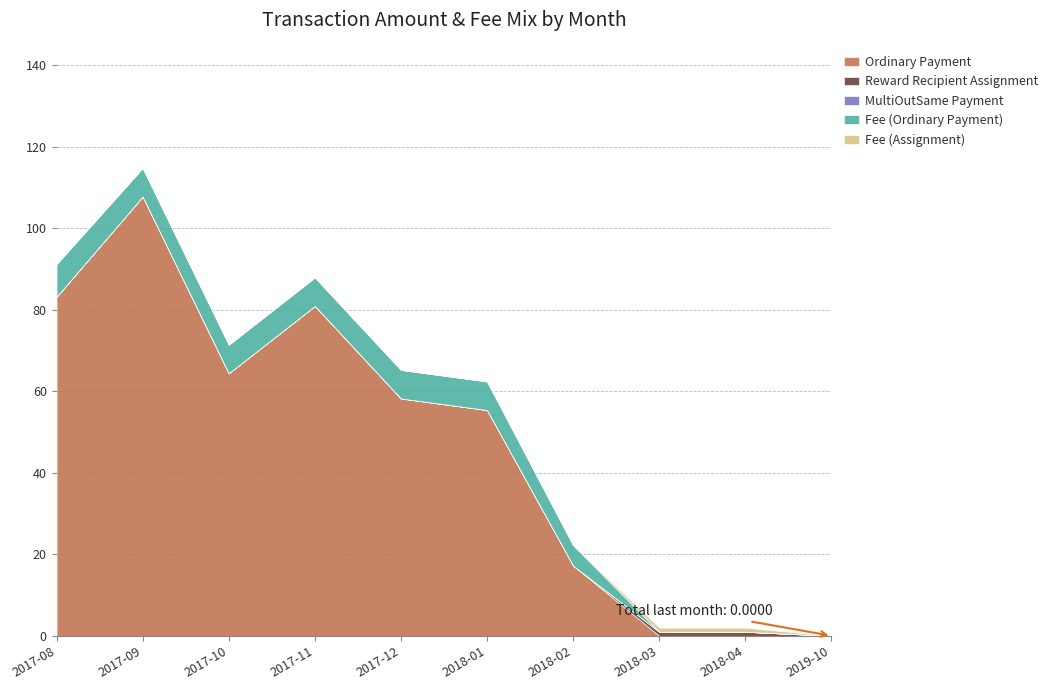

At 2017-09, list the series in order from smallest to largest.

Reward Recipient Assignment, MultiOutSame Payment, Fee (Assignment), Fee (Ordinary Payment), Ordinary Payment